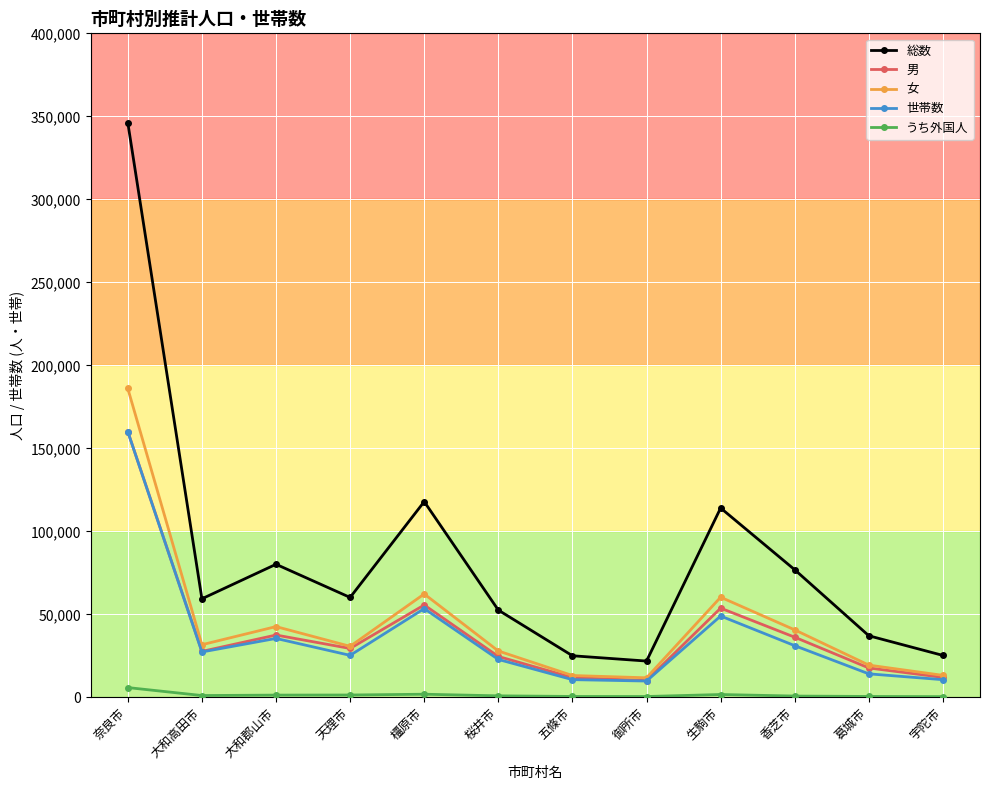

At which category is the sum across all series the highest?

奈良市